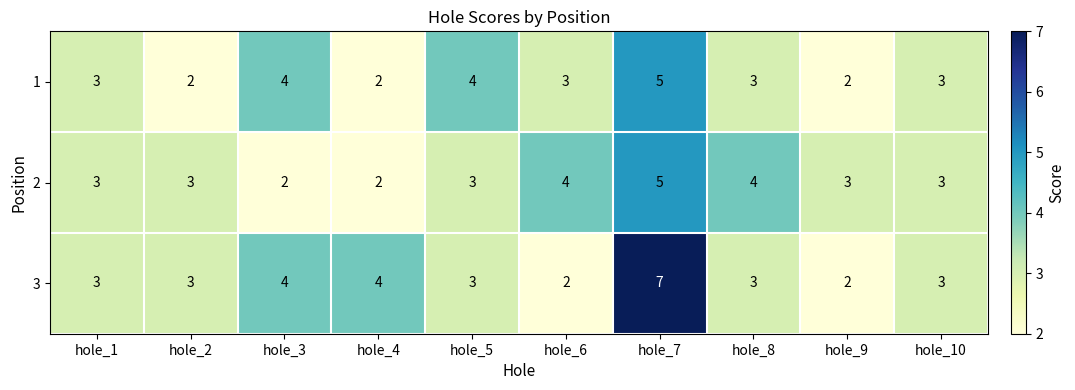

Reading left to right, transcribe all the data shown in this chart.

1: hole_1=3	hole_2=2	hole_3=4	hole_4=2	hole_5=4	hole_6=3	hole_7=5	hole_8=3	hole_9=2	hole_10=3
2: hole_1=3	hole_2=3	hole_3=2	hole_4=2	hole_5=3	hole_6=4	hole_7=5	hole_8=4	hole_9=3	hole_10=3
3: hole_1=3	hole_2=3	hole_3=4	hole_4=4	hole_5=3	hole_6=2	hole_7=7	hole_8=3	hole_9=2	hole_10=3